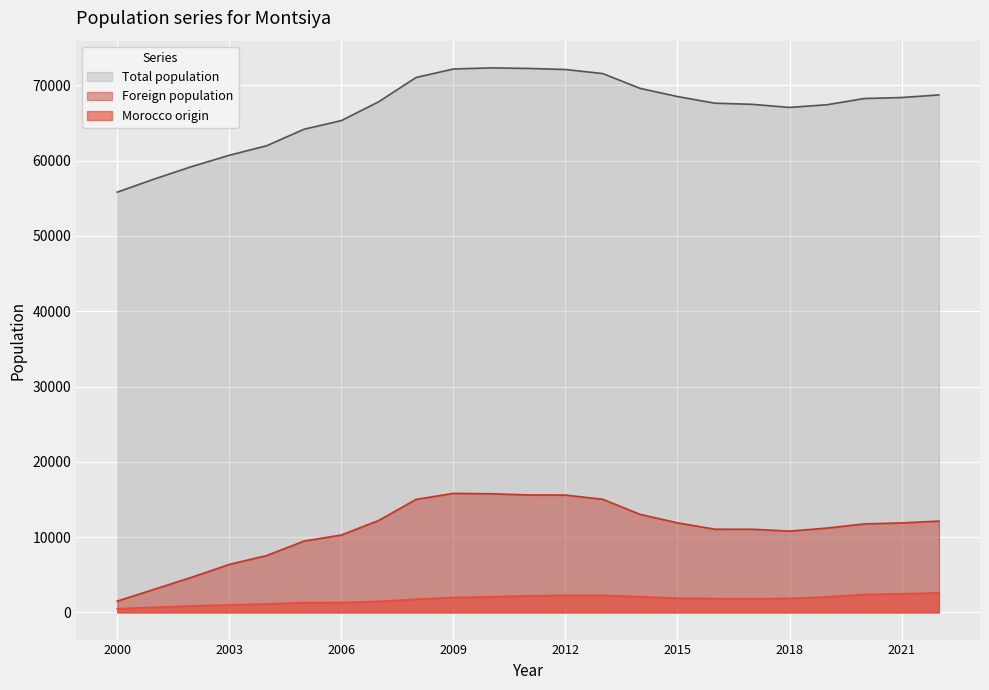

Which category has the lowest value across all series?

2000